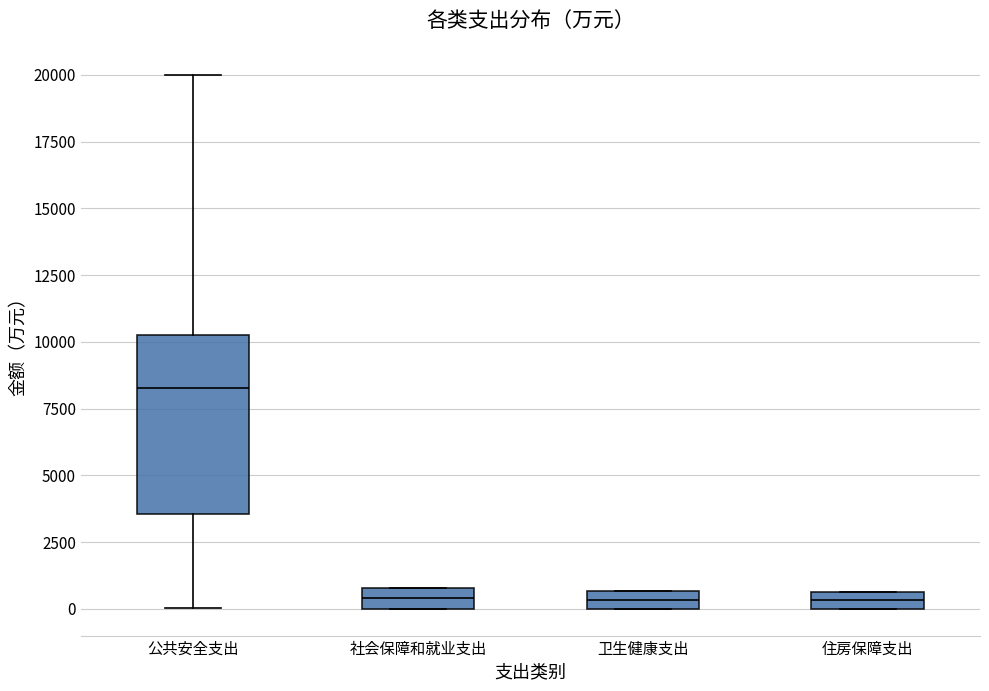

Comparing the boxes themselves (not the whiskers), which one is the tallest?

公共安全支出